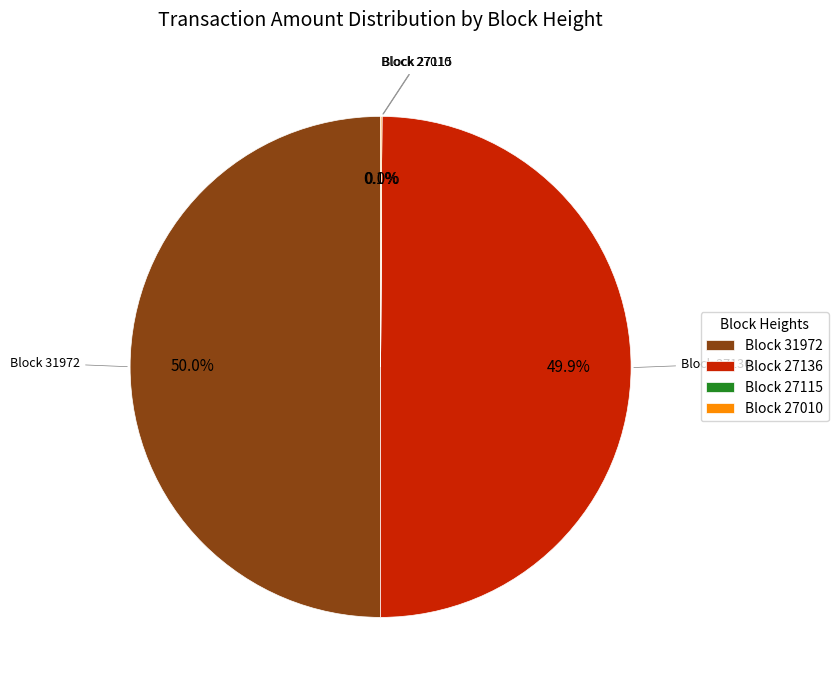

Approximately how many times larger is the value at Block 27136 compared to Block 31972?

1.0